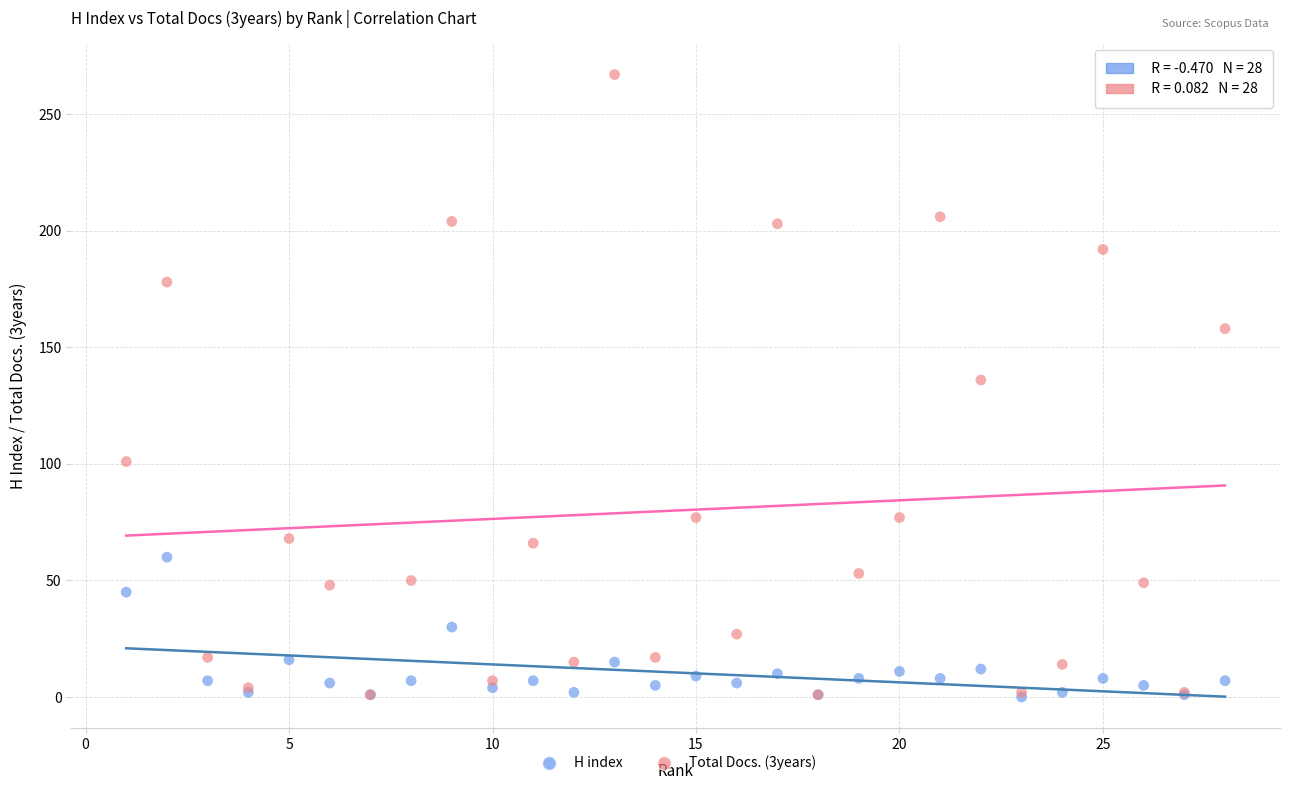

Across all series, what Y value is closest to 133?

136